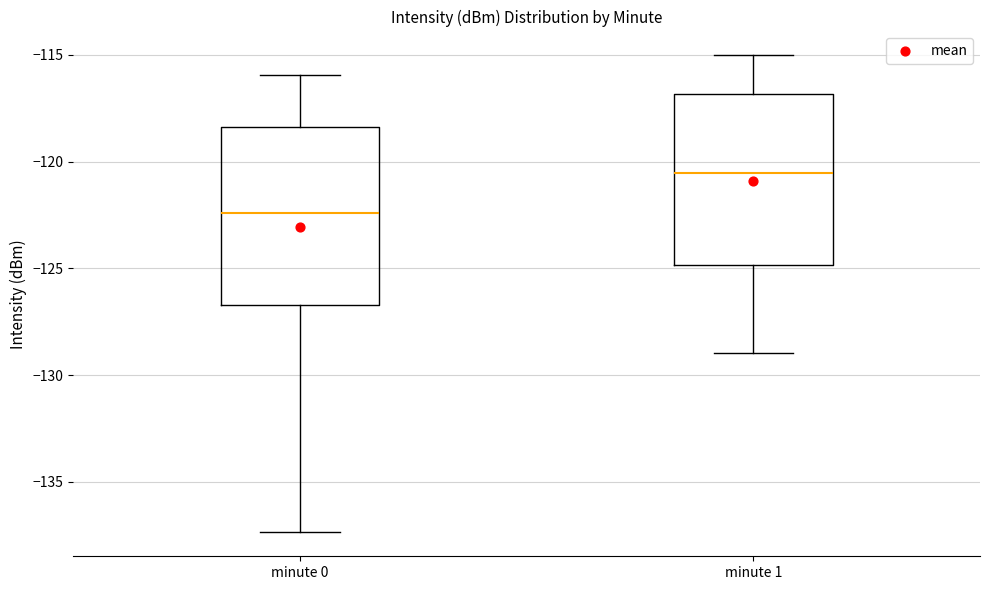

Reading left to right, transcribe this box plot: for each box, give where its median line is, the range the box spans, and where its two whiskers end, as read against the y-axis. The values are not printed on the chart, so give them approximately, as read against the axis.

minute 0: median -122.5, box -126.5 to -118.5, whiskers -137.5 to -116.0
minute 1: median -120.5, box -125.0 to -117.0, whiskers -129.0 to -115.0